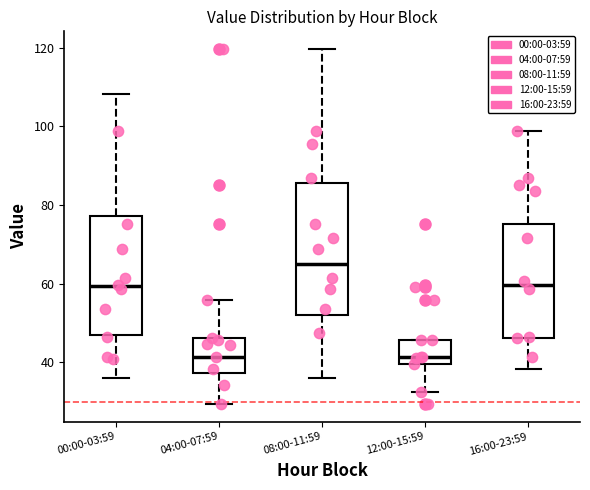

Reading left to right, transcribe this box plot: for each box, give where its median line is, the range the box spans, and where its two whiskers end, as read against the y-axis. The values are not printed on the chart, so give them approximately, as read against the axis.

00:00-03:59: median 60, box 46 to 78, whiskers 36 to 108
04:00-07:59: median 42, box 38 to 46, whiskers 30 to 56
08:00-11:59: median 66, box 52 to 86, whiskers 36 to 120
12:00-15:59: median 42, box 40 to 46, whiskers 32 to 46
16:00-23:59: median 60, box 46 to 76, whiskers 38 to 98